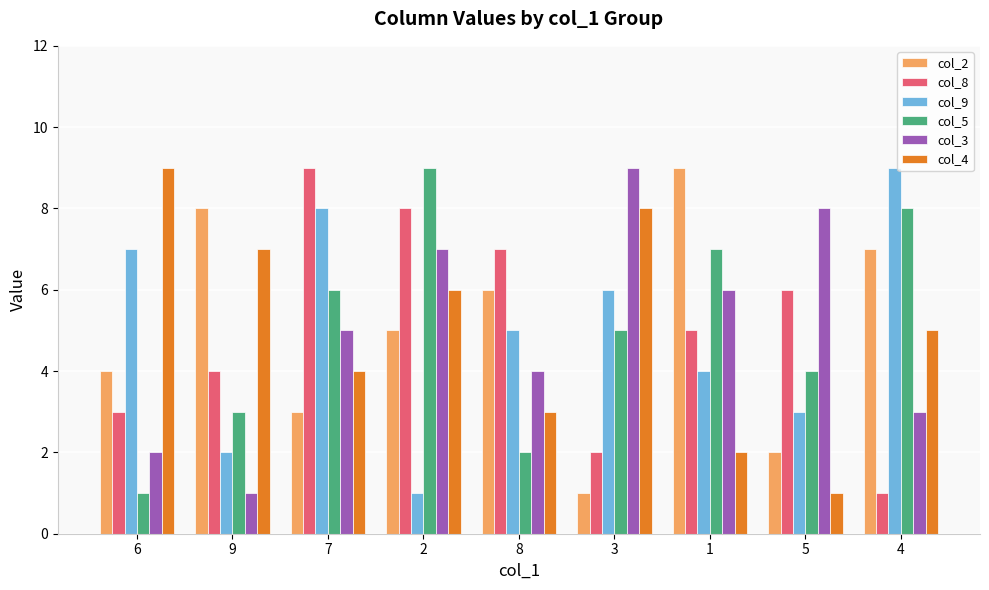

What is the label of the 8th bar from the left?

5